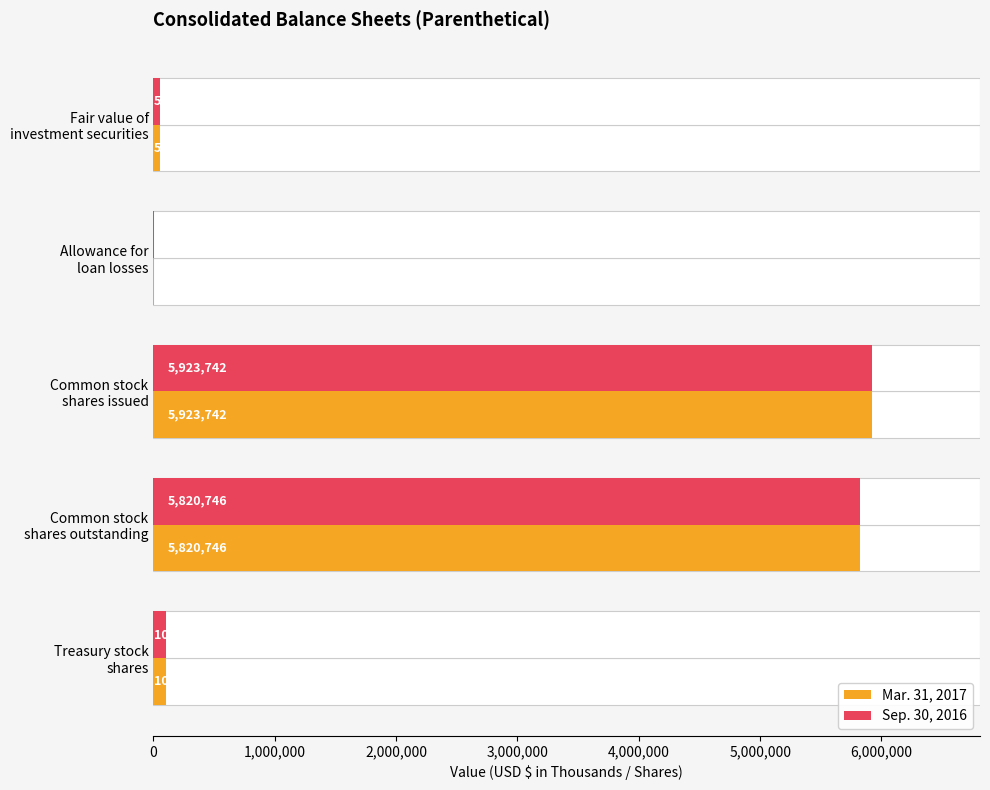

Rank the series by their maximum value, from lowest to highest.

Mar. 31, 2017, Sep. 30, 2016